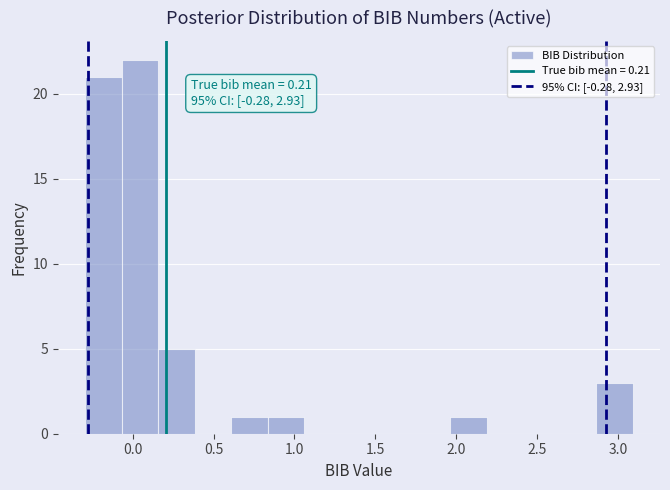

Over which range of the x-axis is the bar tallest?

-0.05 to 0.15